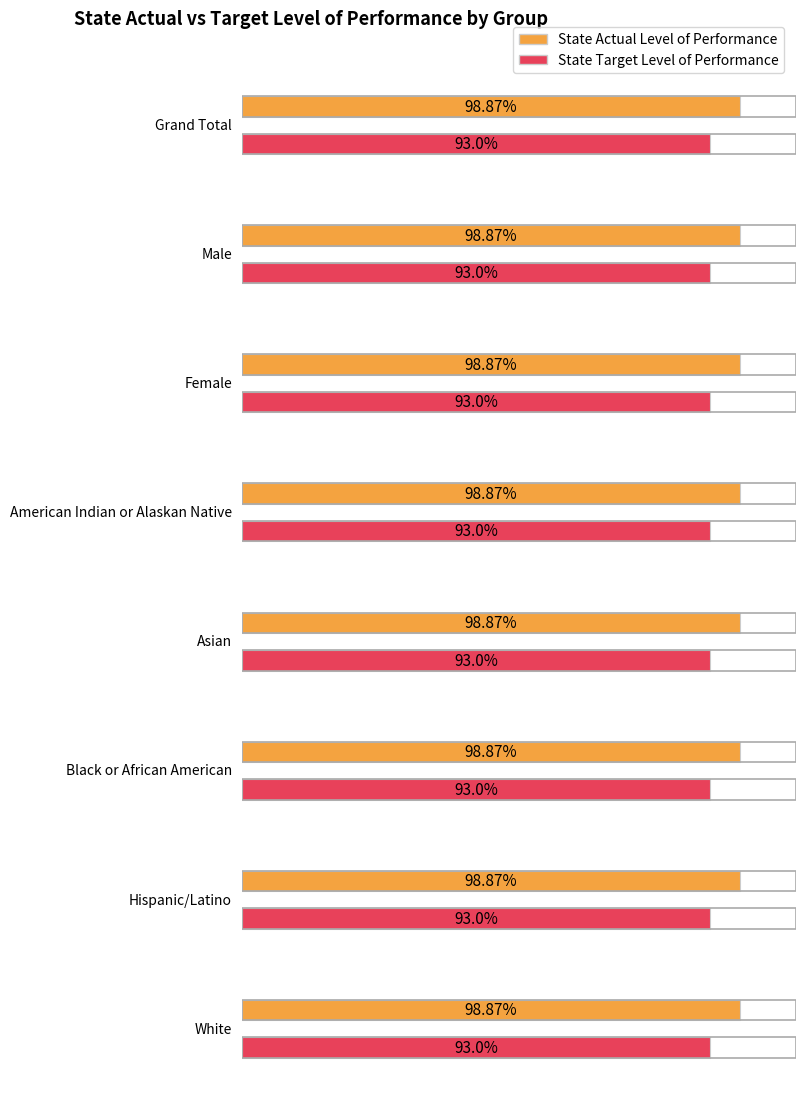

Which series has the largest total across all categories?

State Actual Level of Performance